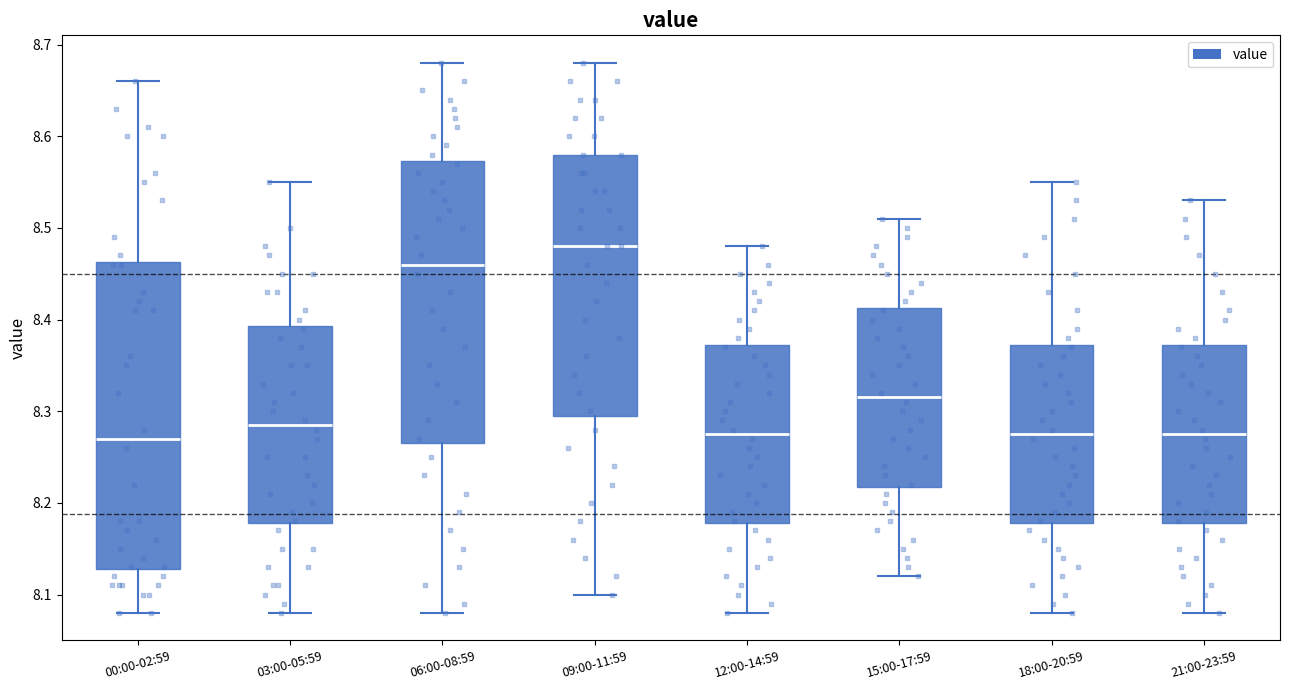

Where does the median line of the box for 09:00-11:59 sit on the y-axis? The values are not printed on the chart, so give them approximately, as read against the axis.

8.48